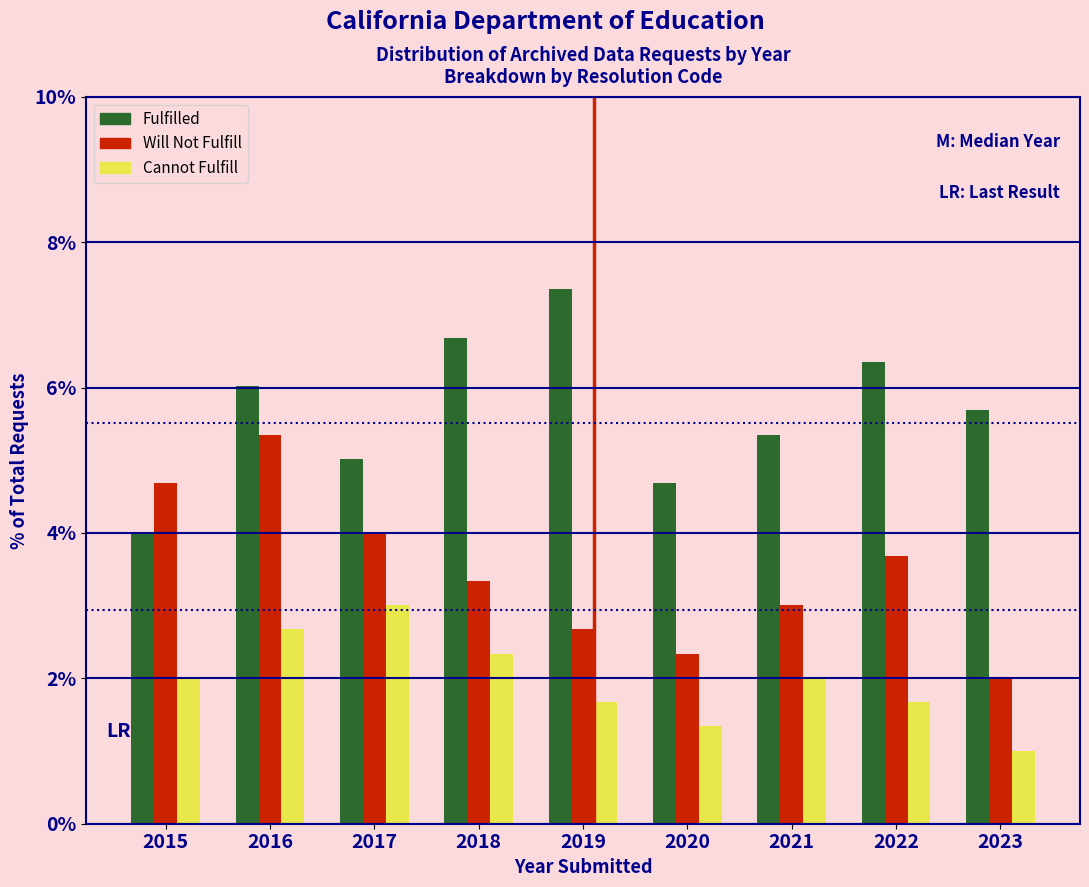

Reading left to right, list all the values displayed in this chart.

Fulfilled: 4.0	6.0	5.0	6.7	7.4	4.7	5.4	6.4	5.7
Will Not Fulfill: 4.7	5.4	4.0	3.3	2.7	2.3	3.0	3.7	2.0
Cannot Fulfill: 2.0	2.7	3.0	2.3	1.7	1.3	2.0	1.7	1.0